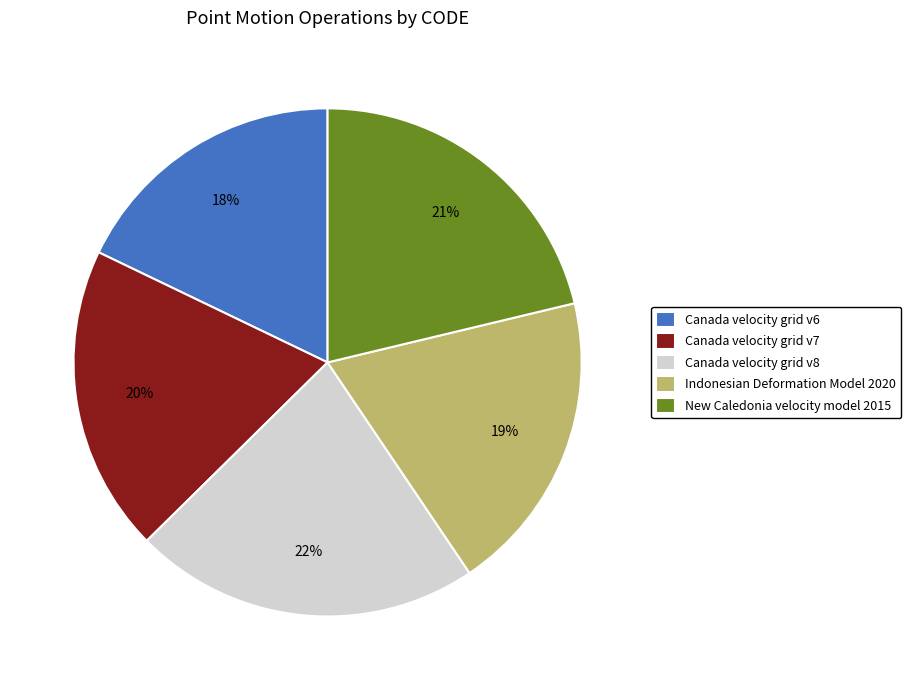

To the nearest percent, what portion does Canada velocity grid v7 represent?

20%